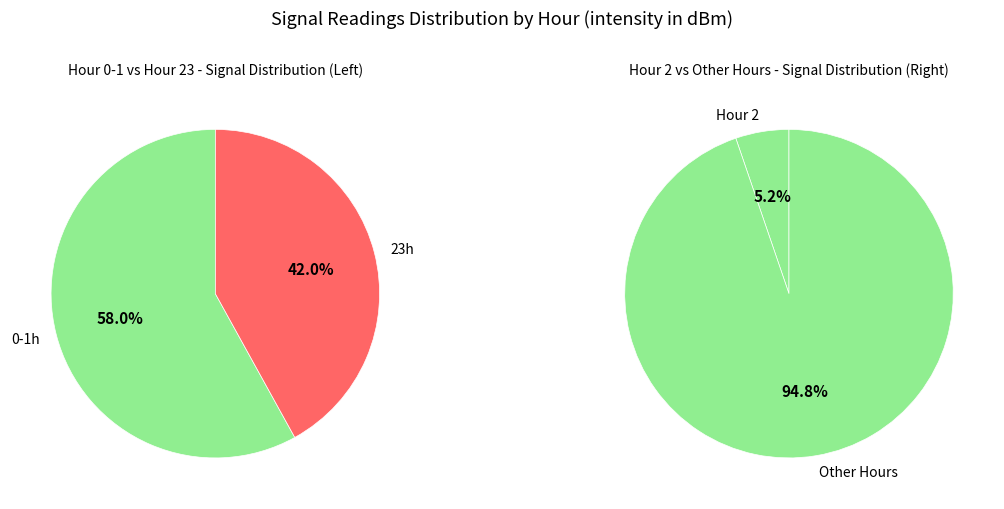

Which category has the smallest portion of the pie?

23